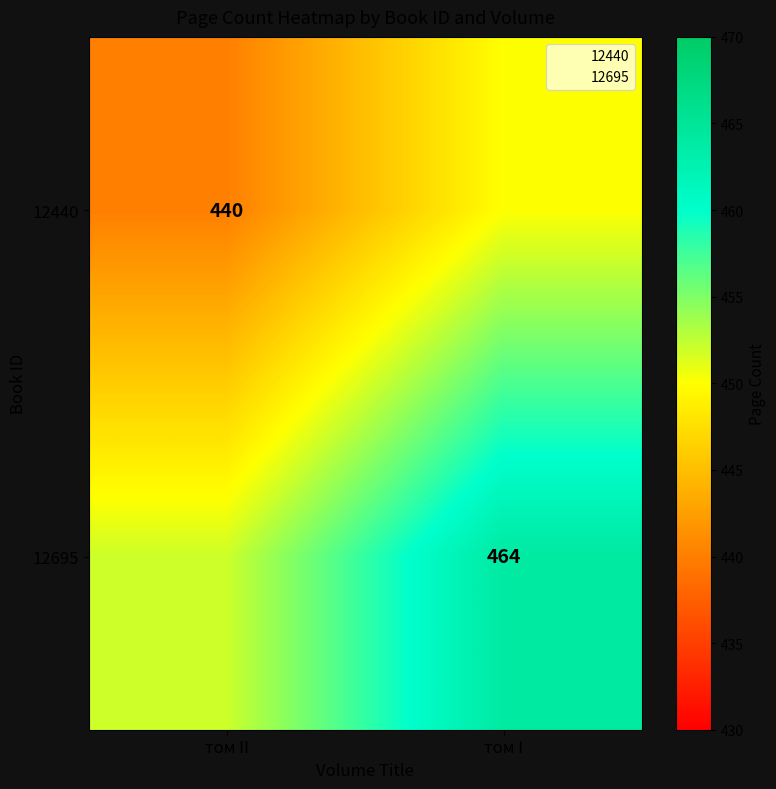

Between том I and том II, which is larger?

том I